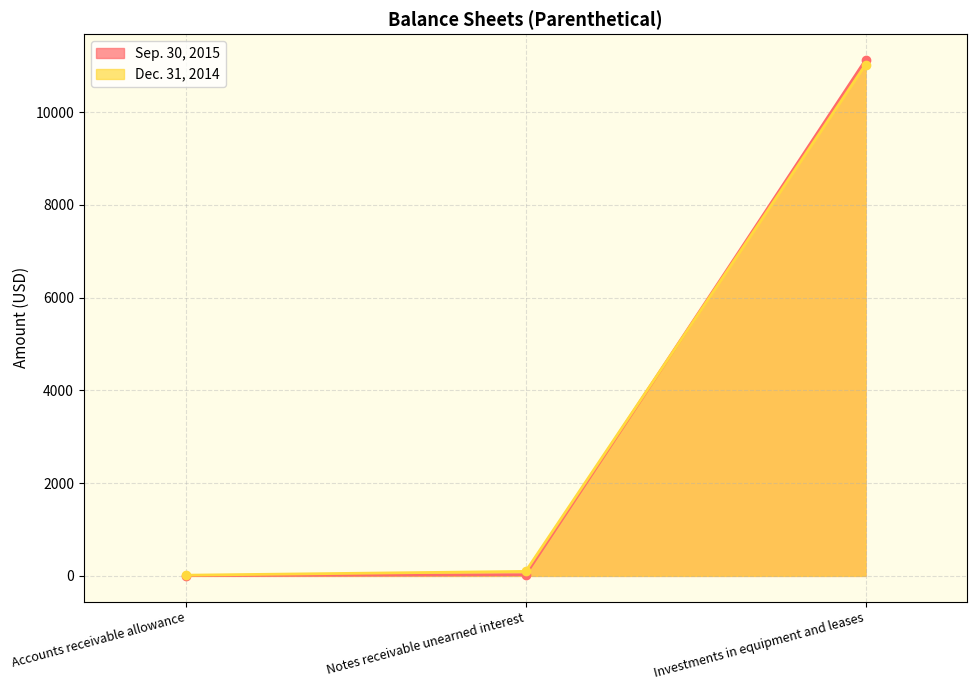

Reading left to right, transcribe all the data shown in this chart.

Sep. 30, 2015: 7	25	11128
Dec. 31, 2014: 15	97	11027